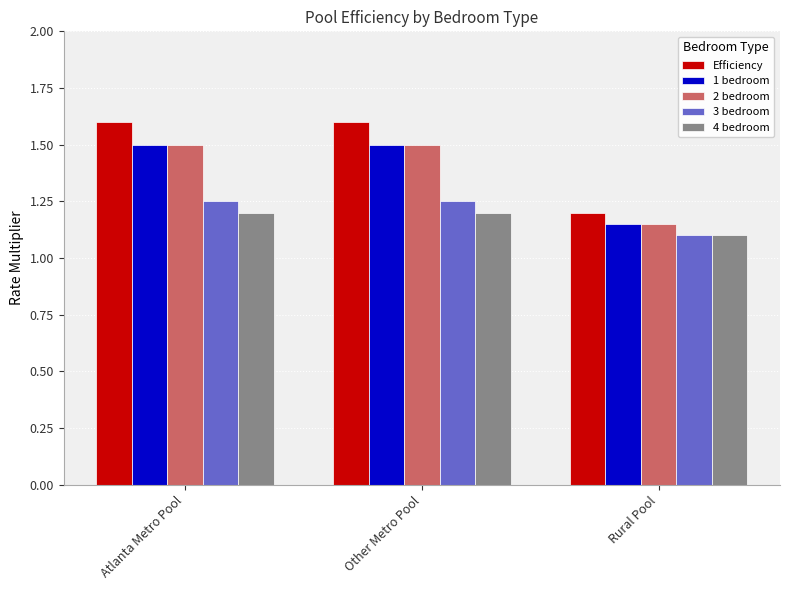

Are the bars grouped side by side (vs. stacked)?

Yes